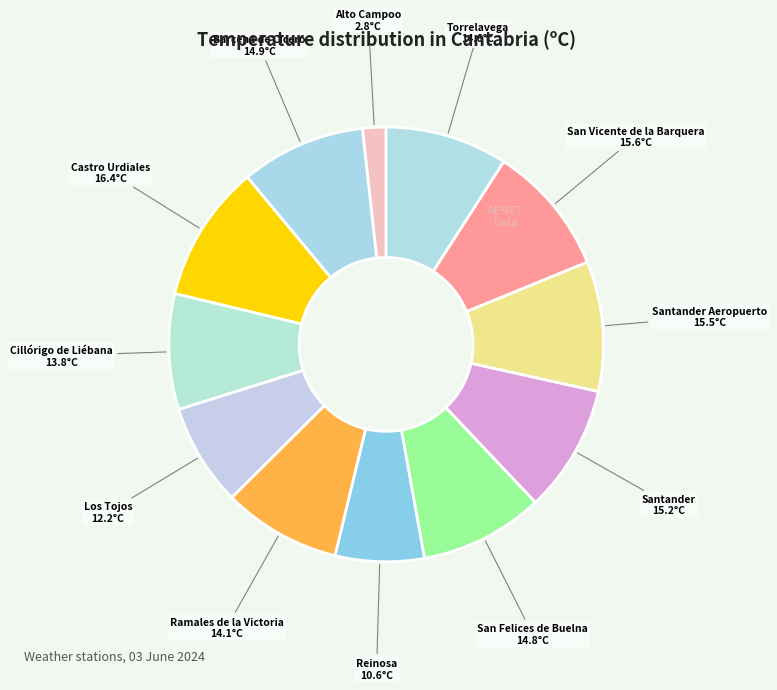

Count the number of slices in the pie.

12